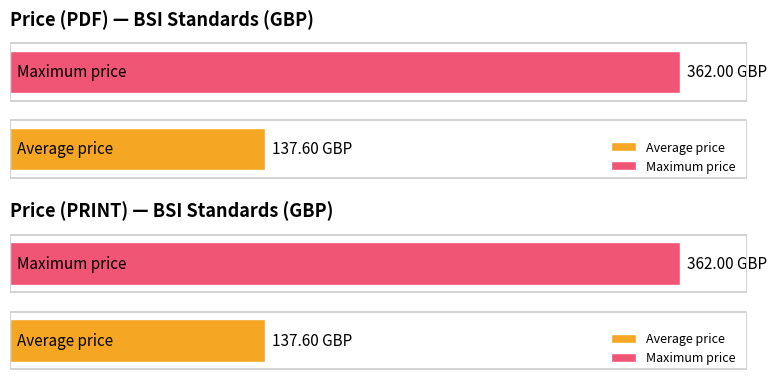

Between 258.0 and 36.0, which is larger?

258.0